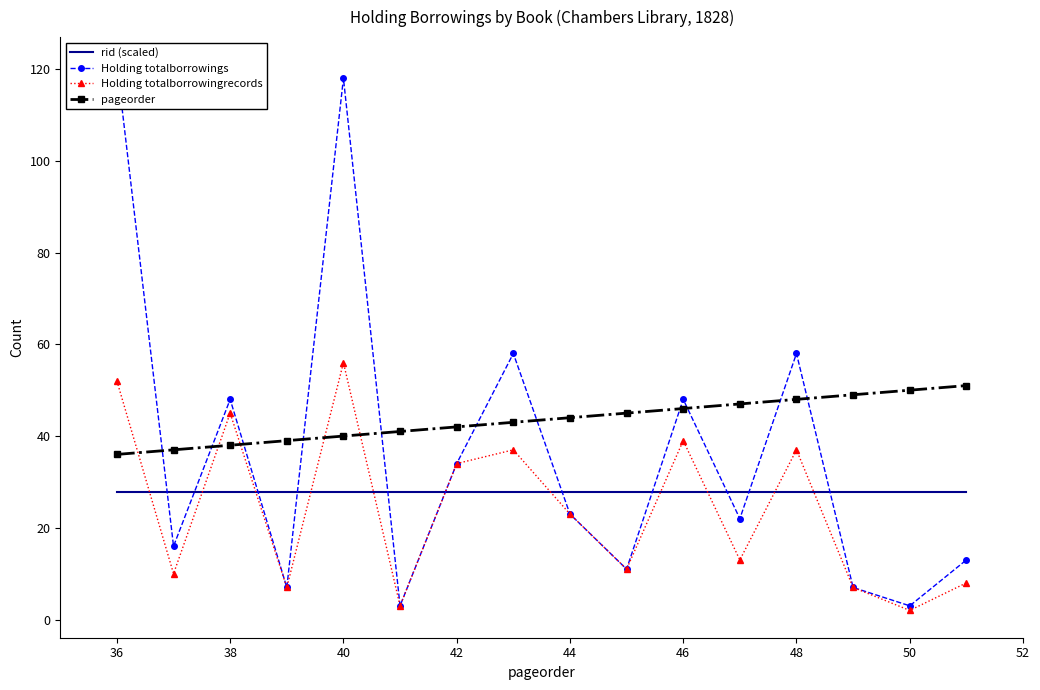

What is the maximum value for rid (scaled)?

27.9